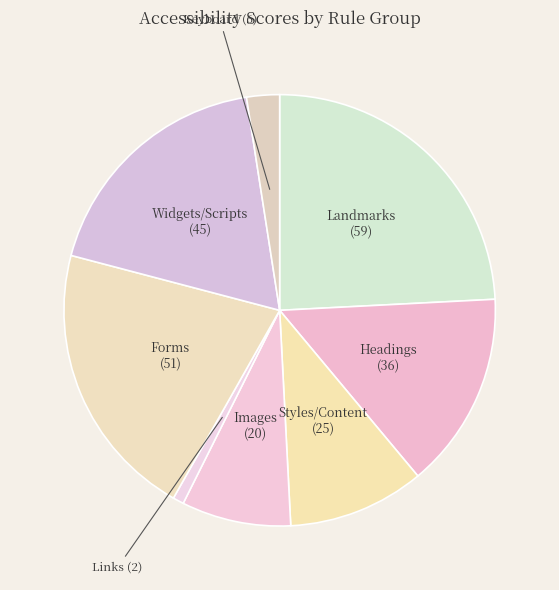

How many slices are in this pie chart?

8